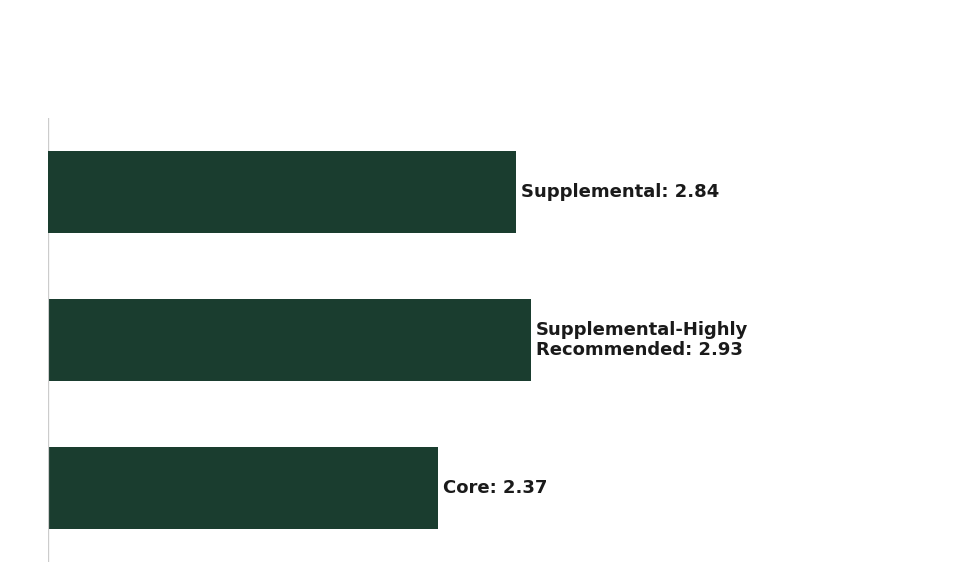

How many bars are there in total?

3